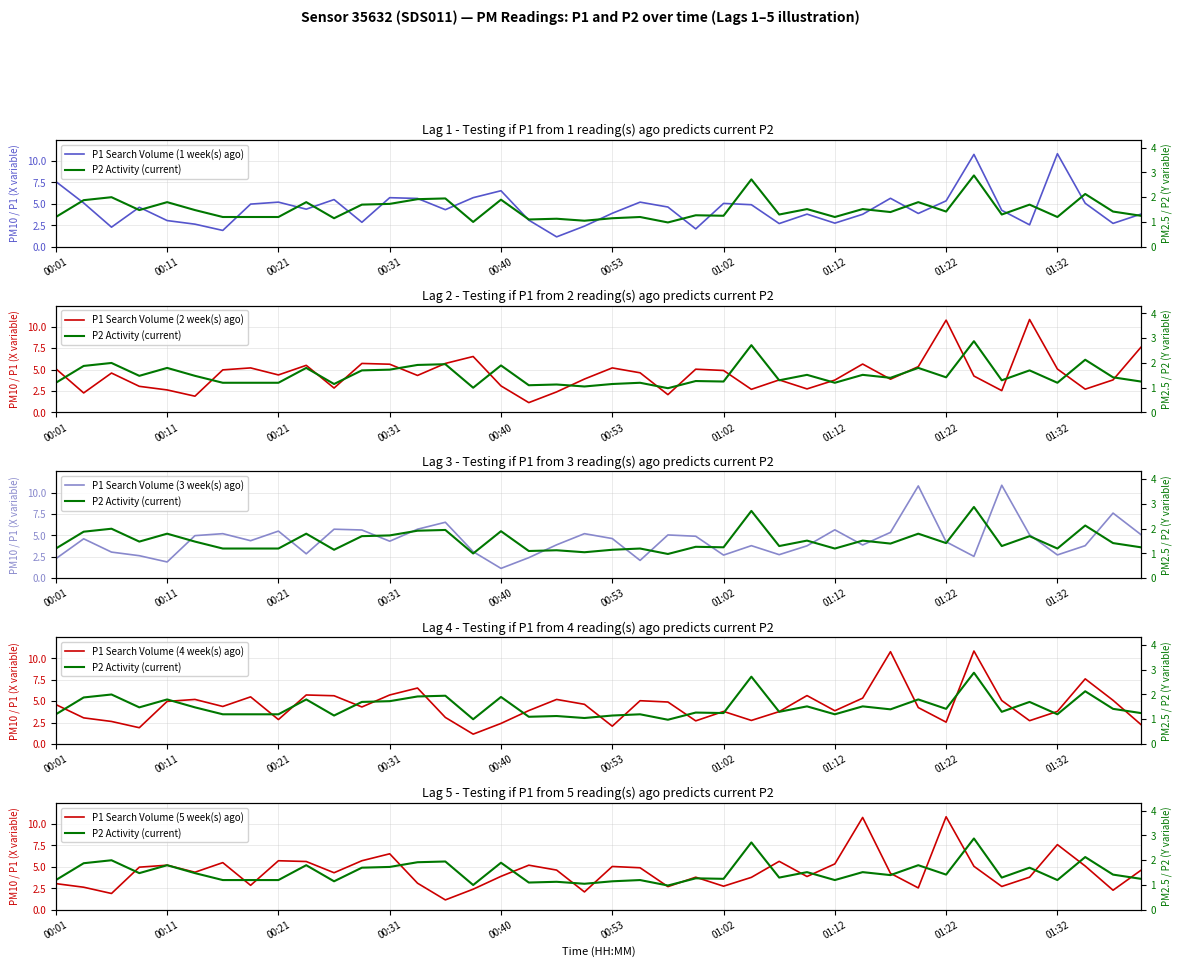

What is the sum of the P1 Search Volume (1 week(s) ago) values at 23 and 34?

6.3